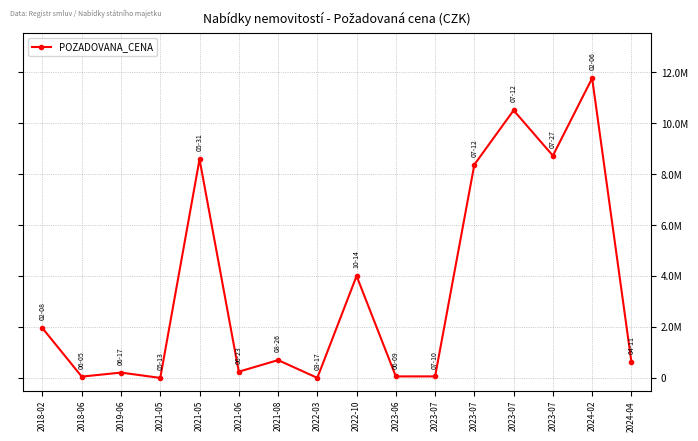

What is the change in value from 2022-10 to 2023-07?

-3940000